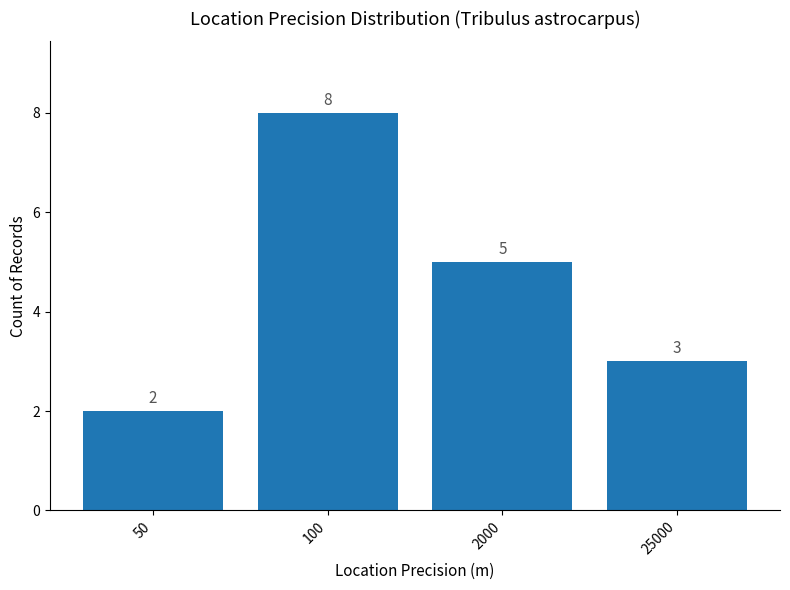

Are the bars horizontal?

No